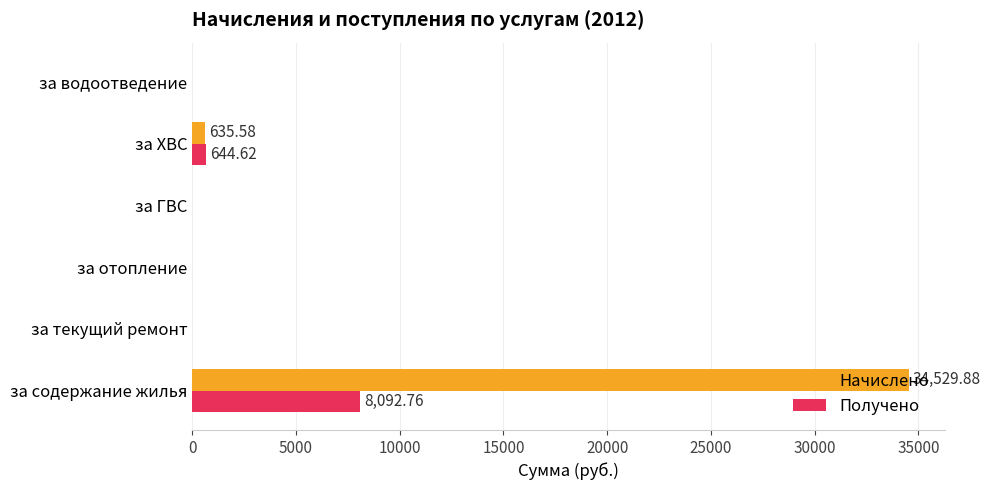

What is the sum of all Начислено values?

35165.5